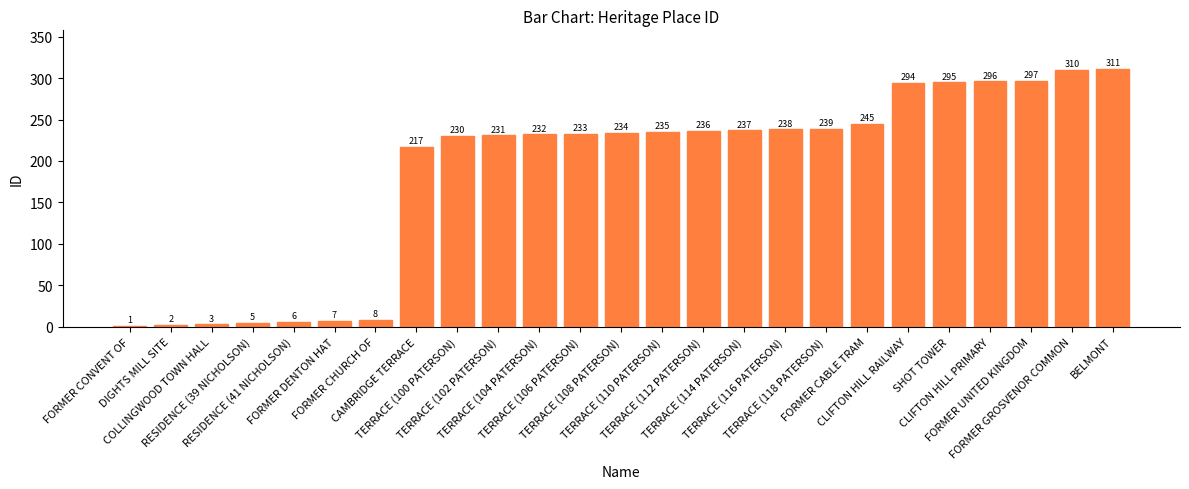

What is the greatest value displayed?

311